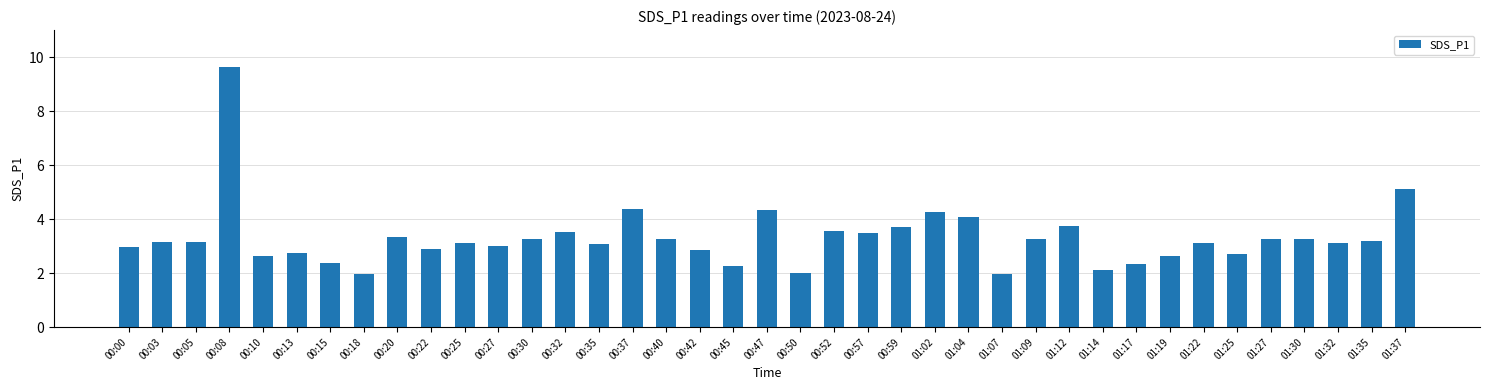

What is the ratio of the value at 00:00 to the value at 00:05?

0.9